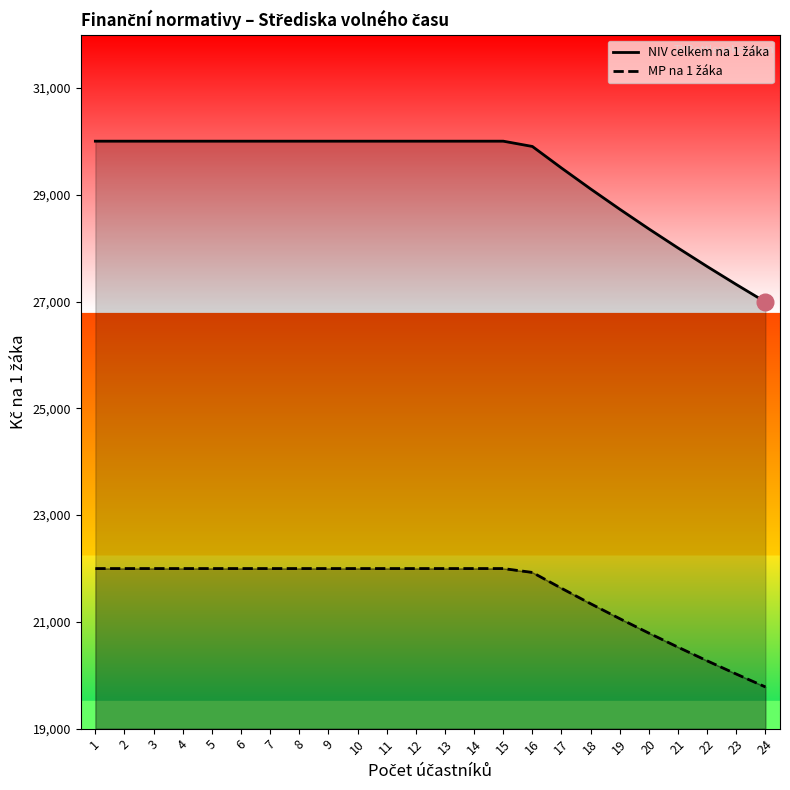

True or false: NIV celkem na 1 žáka and MP na 1 žáka intersect in this chart.

False